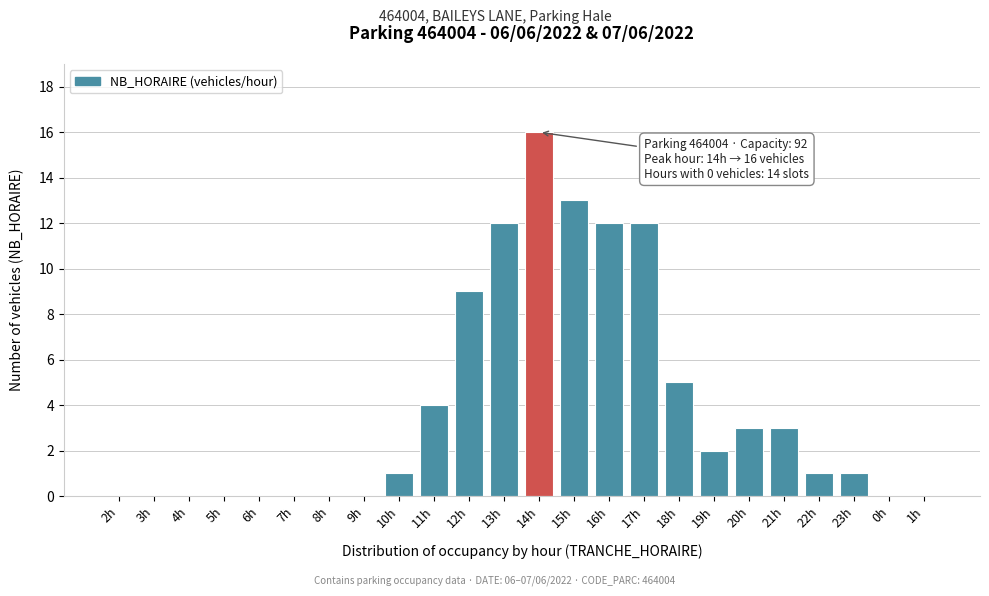

Reading left to right, extract all data points from this chart.

2h=0	3h=0	4h=0	5h=0	6h=0	7h=0	8h=0	9h=0	10h=1	11h=4	12h=9	13h=12	14h=16	15h=13	16h=12	17h=12	18h=5	19h=2	20h=3	21h=3	22h=1	23h=1	0h=0	1h=0